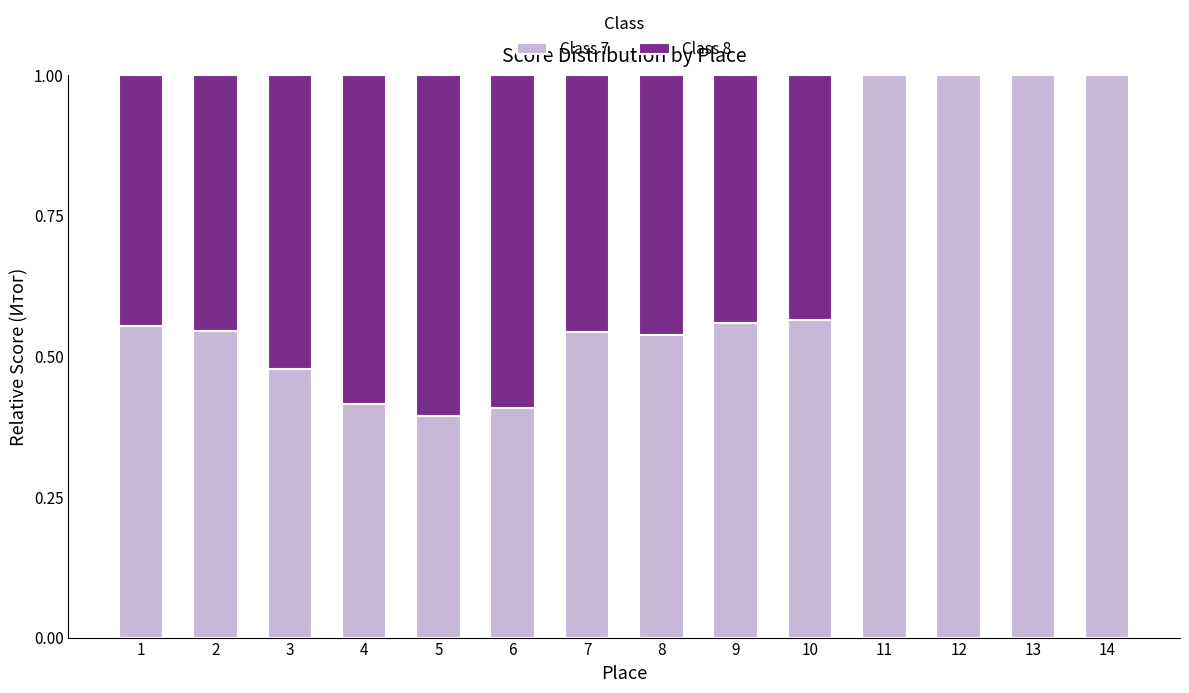

The Class 7 series shows 0.3 at 1. True or false?

False